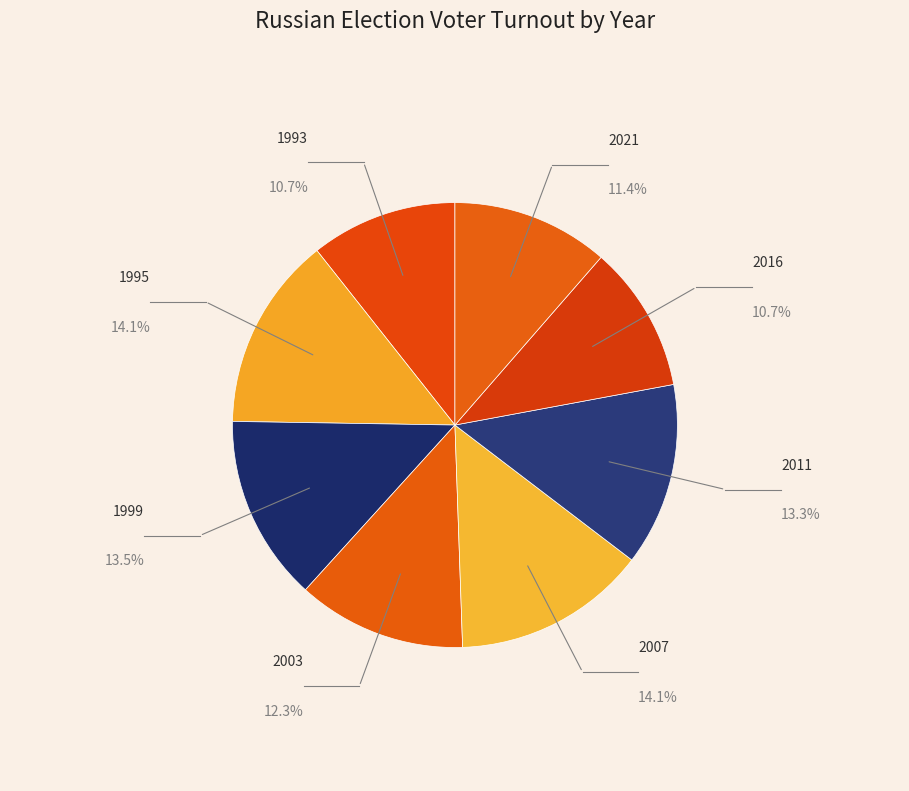

What portion of the pie excludes 2021?

88.6%